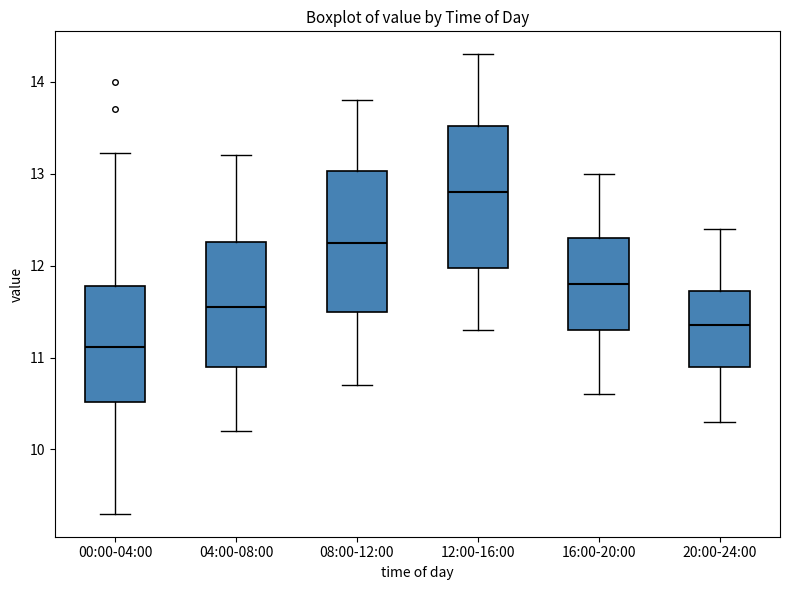

Where does the upper whisker of the box for 08:00-12:00 end on the y-axis? The values are not printed on the chart, so give them approximately, as read against the axis.

13.8